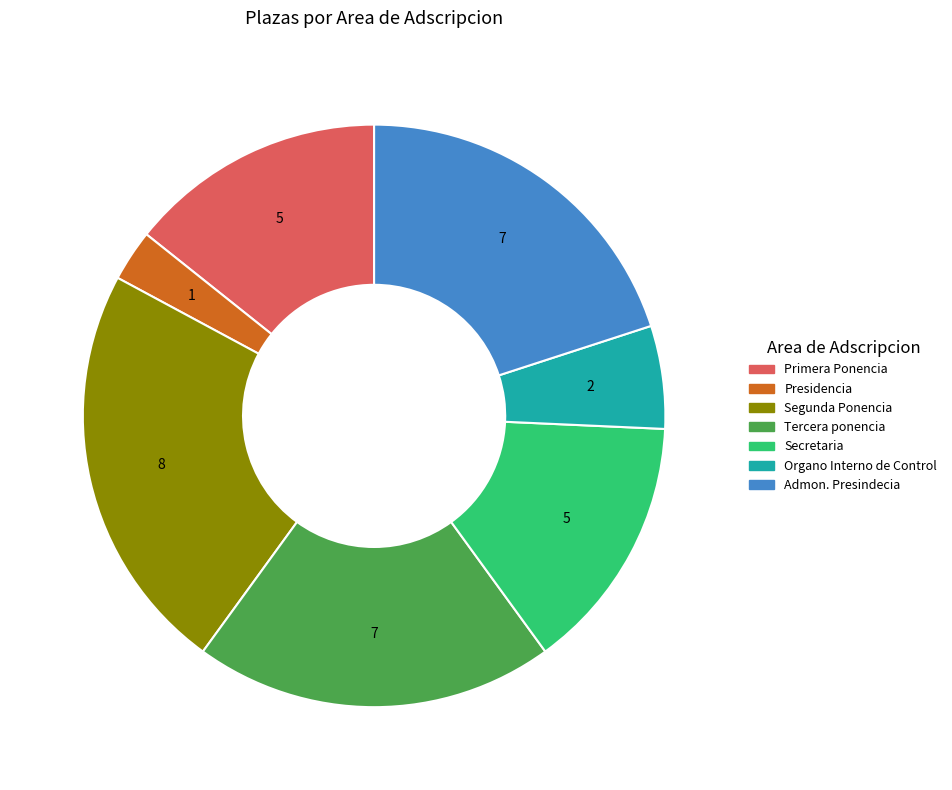

What is the smallest slice in the pie chart?

Presidencia